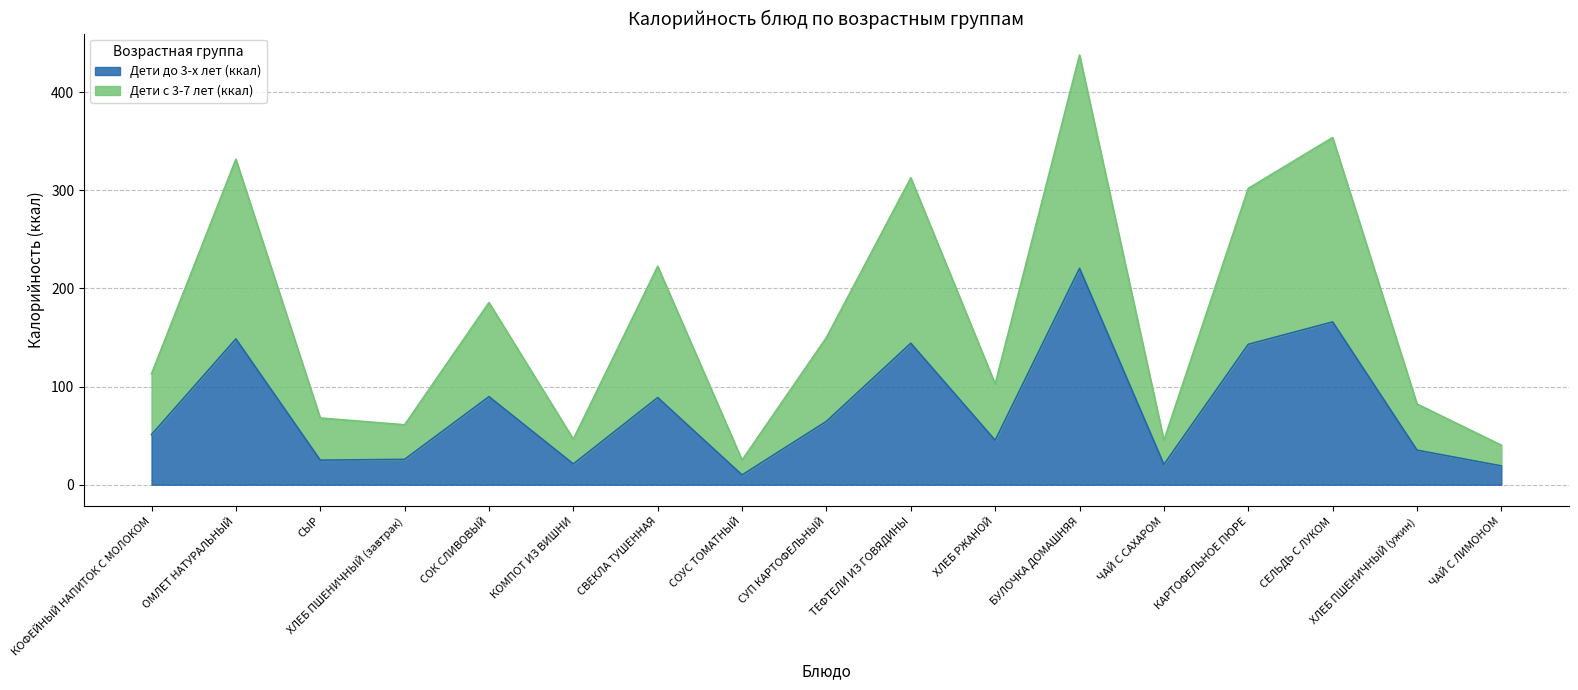

What is the value of the Дети до 3-х лет (ккал) point at the 11th from the left?

45.2